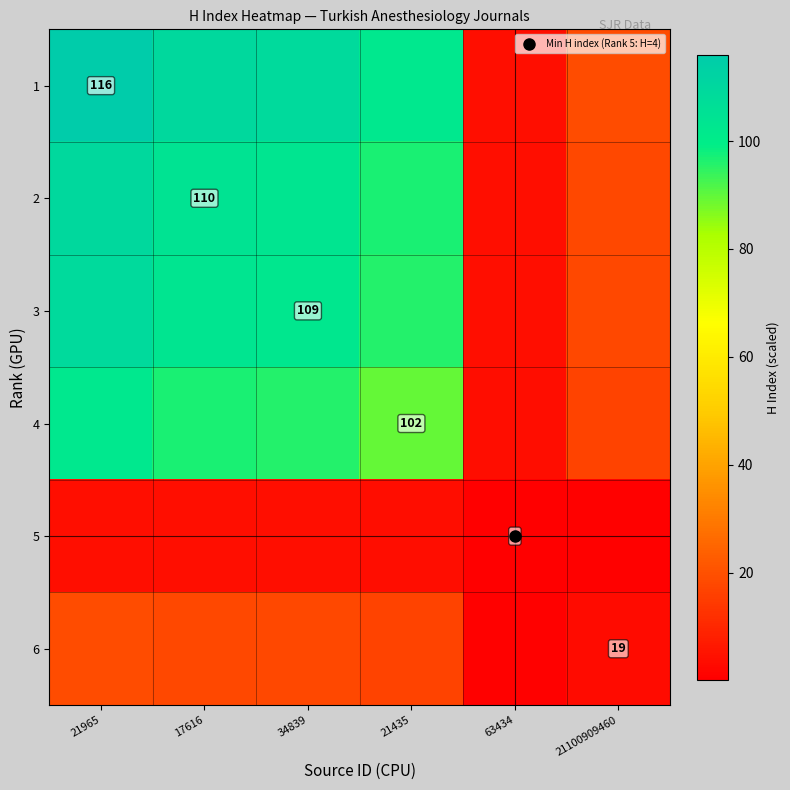

What is the maximum value shown in the chart?

116.0